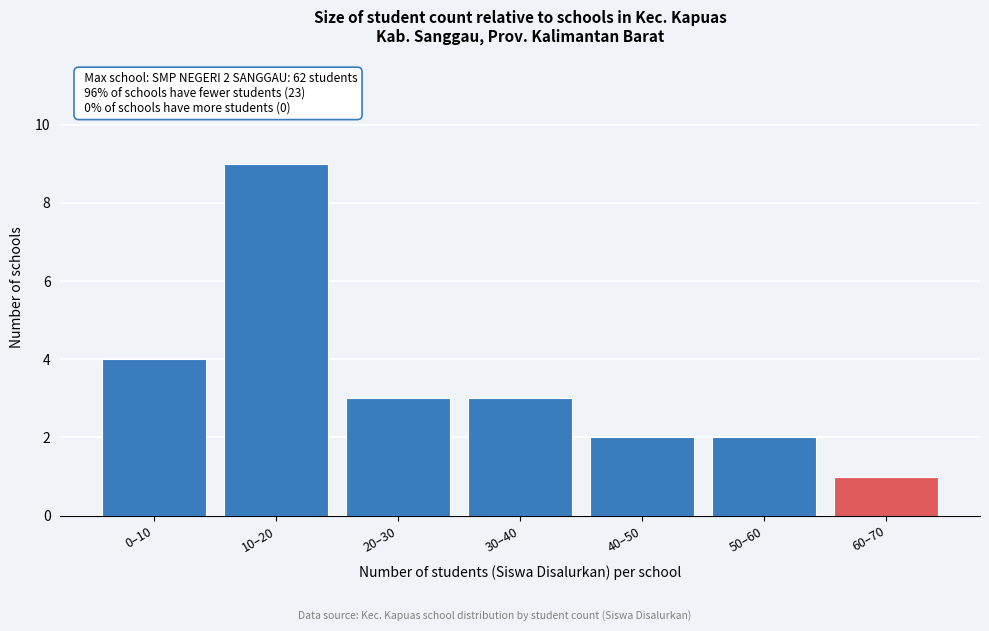

Reading left to right, extract all data points from this chart.

0–10=4	10–20=9	20–30=3	30–40=3	40–50=2	50–60=2	60–70=1